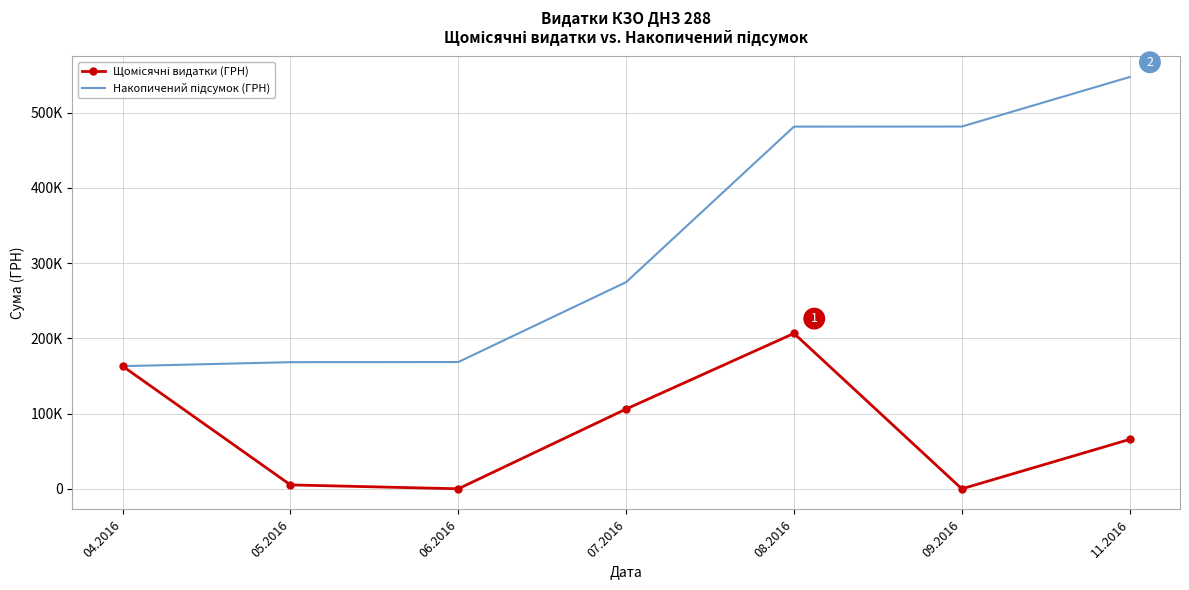

Which label corresponds to the largest value in the chart?

11.2016